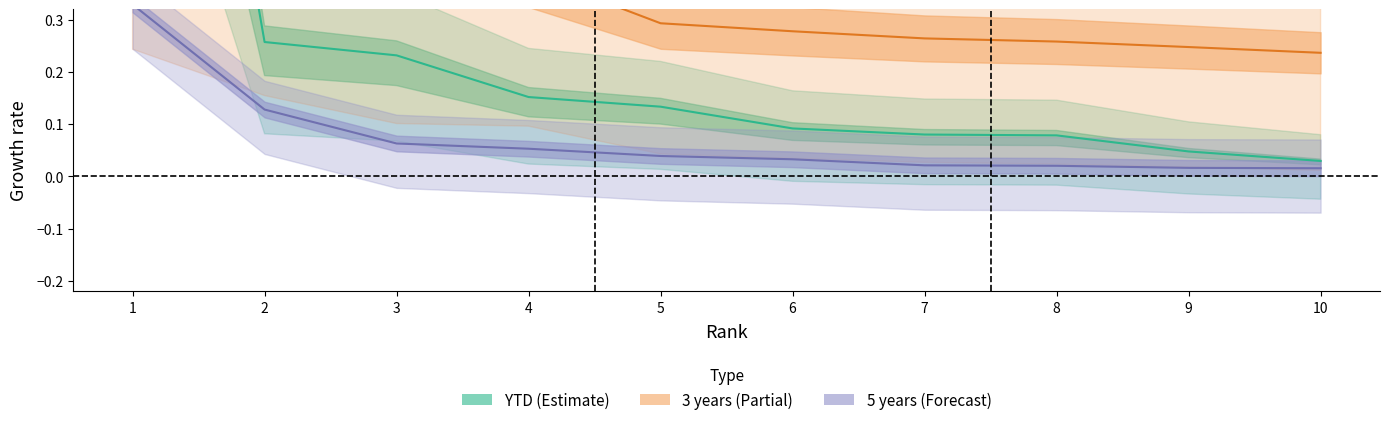

What is the difference between the maximum and second lowest values in the YTD series?

1.7